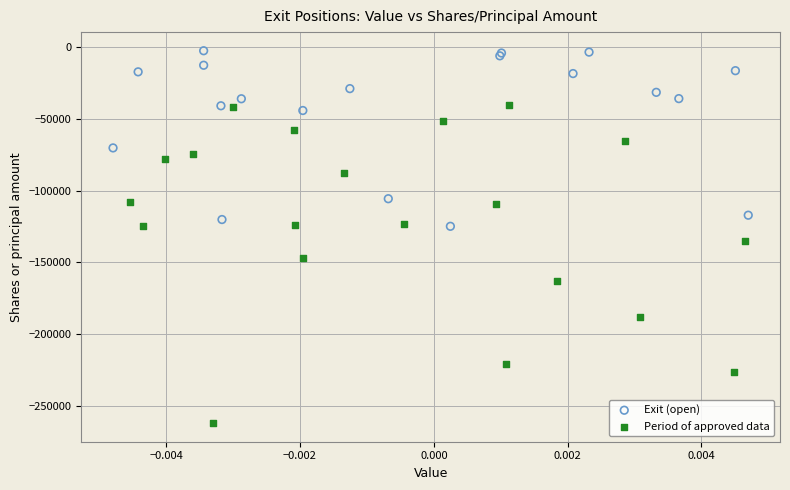

Which series has the largest Y range (max minus min)?

Period of approved data